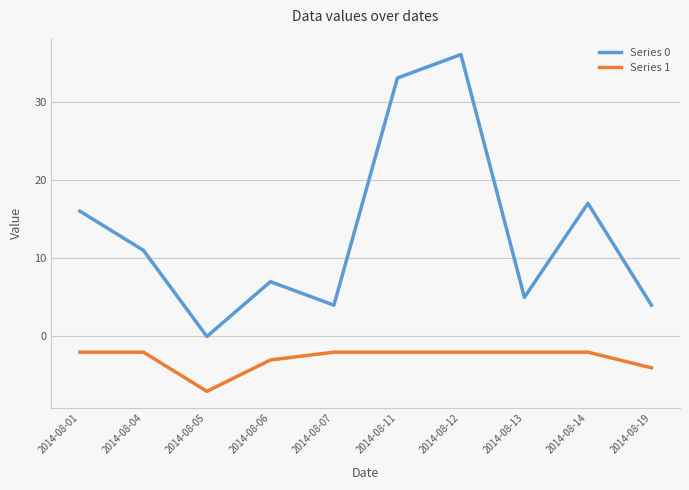

True or false: Series 0 has a value of 5 at 2014-08-13.

True